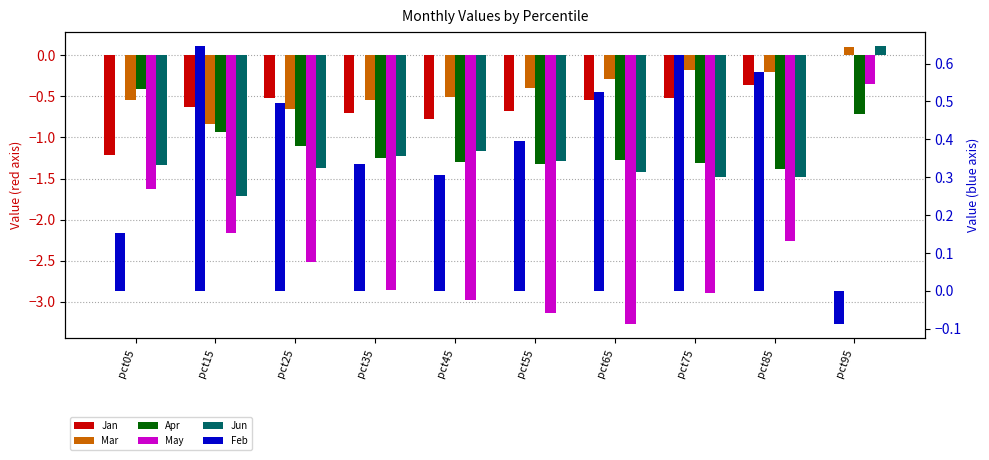

What is the value of the Apr bar at the 5th from the left?

-1.3